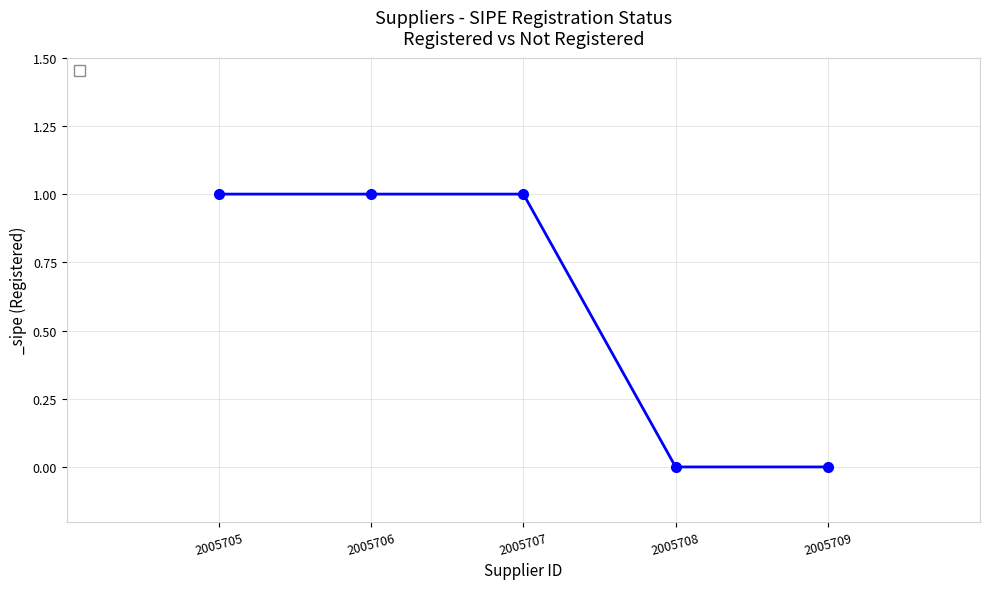

What is the sum of all values?

3